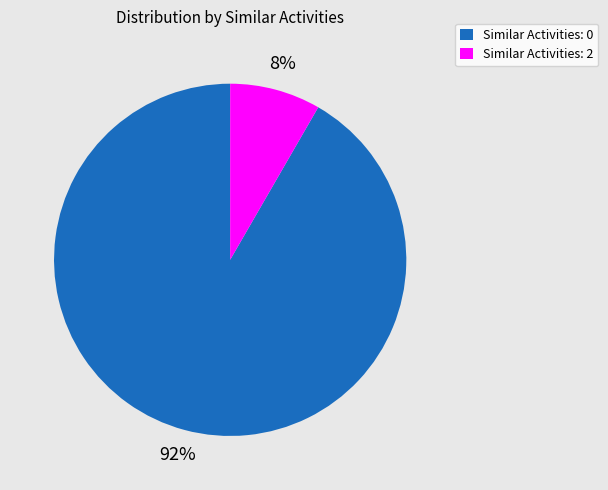

Is it true that Similar Activities: 2 is 18% of the pie?

False